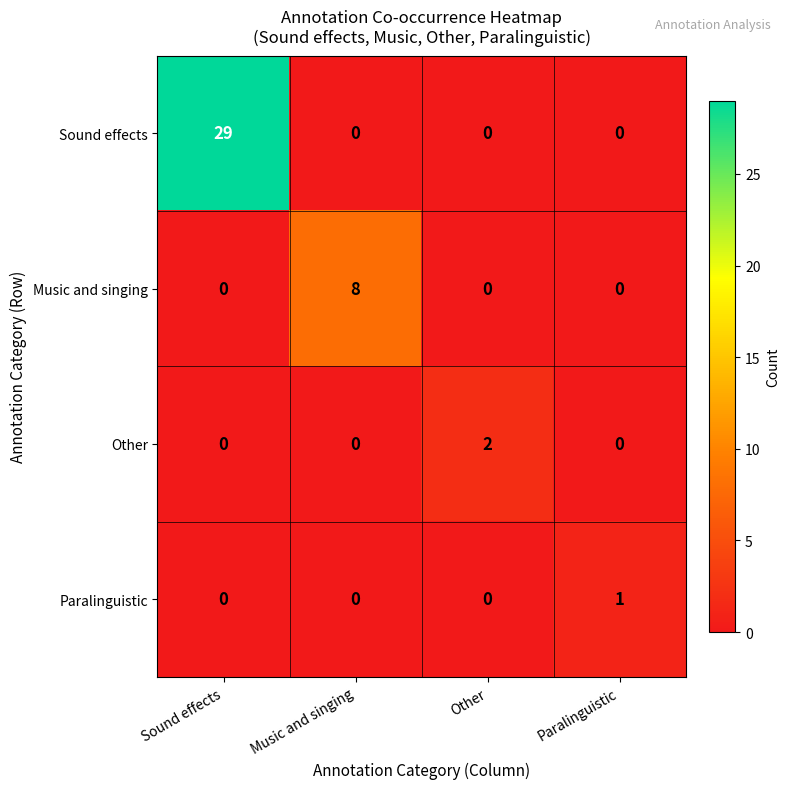

What is the difference between the maximum and second lowest values in the Sound effects series?

29